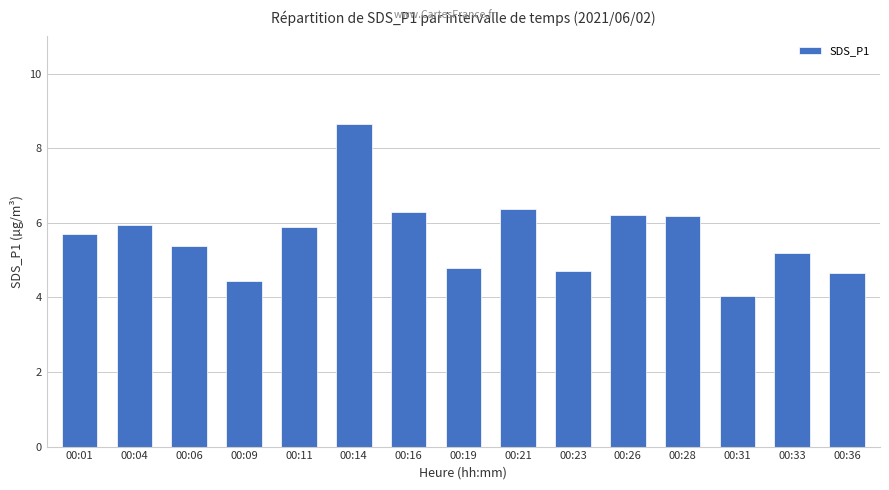

Are the bars horizontal?

No